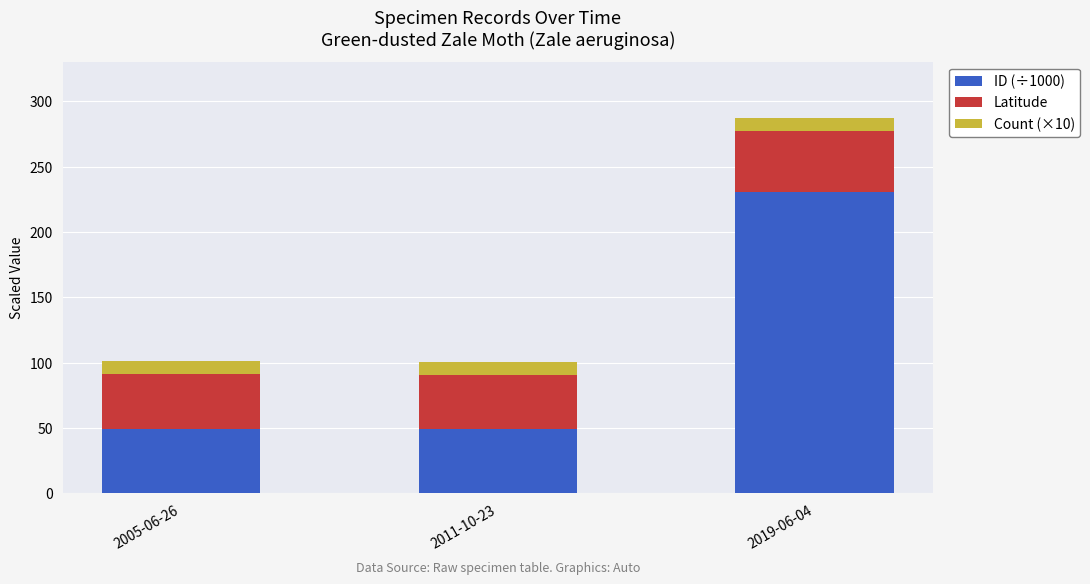

What is the difference between the ID (÷1000) values at 2019-06-04 and 2005-06-26?

181.5